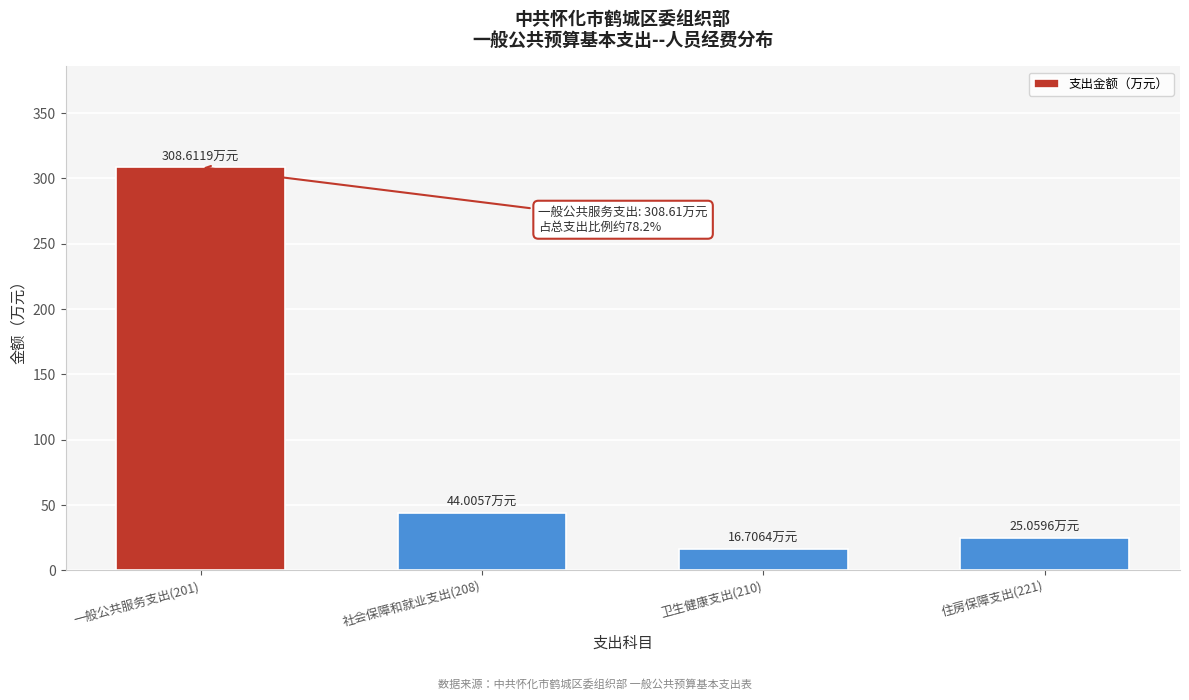

Rank the categories by value from highest to lowest.

一般公共服务支出(201), 社会保障和就业支出(208), 住房保障支出(221), 卫生健康支出(210)